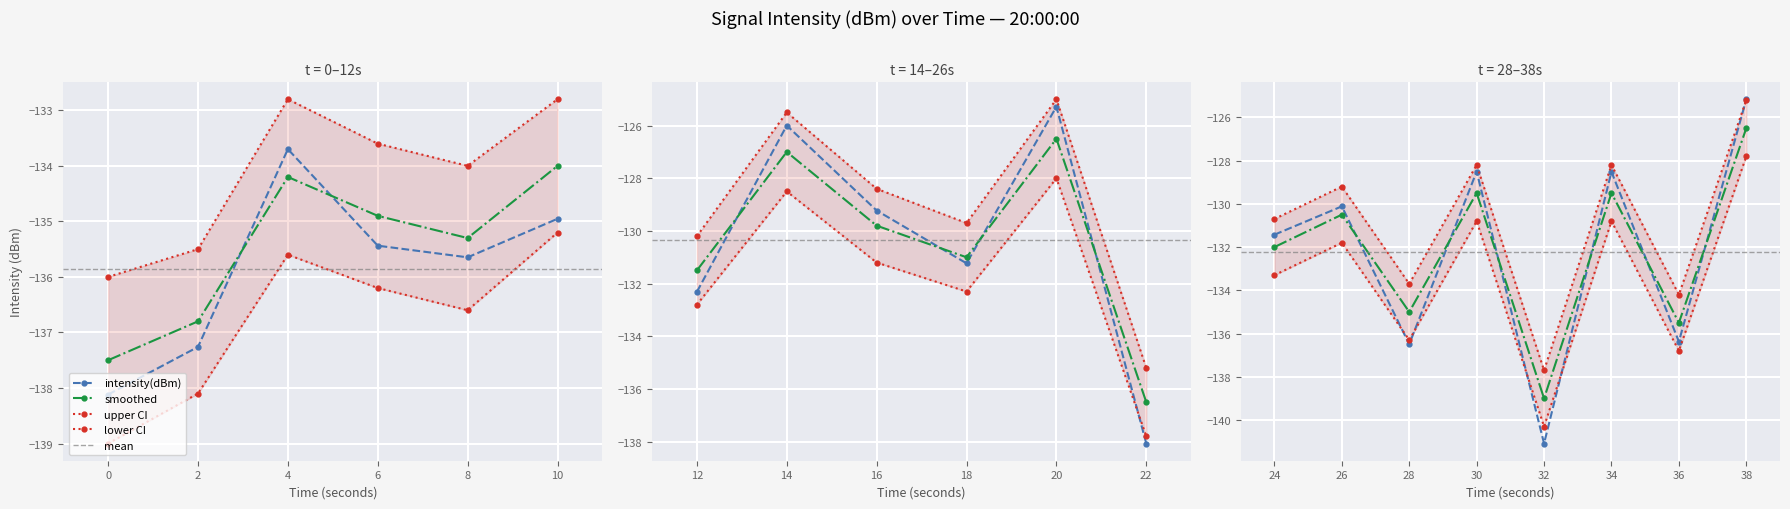

Reading left to right, transcribe all the data shown in this chart.

intensity(dBm): 0=-138.1	2=-137.3	4=-133.7	6=-135.4	8=-135.6	10=-135.0	12=-132.3	14=-126.0	16=-129.2	18=-131.2	20=-125.3	22=-138.1	24=-131.4	26=-130.1	28=-136.5	30=-128.5	32=-141.1	34=-128.5	36=-136.4	38=-125.2
smoothed: 0=-137.5	2=-136.8	4=-134.2	6=-134.9	8=-135.3	10=-134.0	12=-131.5	14=-127.0	16=-129.8	18=-131.0	20=-126.5	22=-136.5	24=-132.0	26=-130.5	28=-135.0	30=-129.5	32=-139.0	34=-129.5	36=-135.5	38=-126.5
upper_ci: 0=-136.0	2=-135.5	4=-132.8	6=-133.6	8=-134.0	10=-132.8	12=-130.2	14=-125.5	16=-128.4	18=-129.7	20=-125.0	22=-135.2	24=-130.7	26=-129.2	28=-133.7	30=-128.2	32=-137.7	34=-128.2	36=-134.2	38=-125.2
lower_ci: 0=-139.0	2=-138.1	4=-135.6	6=-136.2	8=-136.6	10=-135.2	12=-132.8	14=-128.5	16=-131.2	18=-132.3	20=-128.0	22=-137.8	24=-133.3	26=-131.8	28=-136.3	30=-130.8	32=-140.3	34=-130.8	36=-136.8	38=-127.8